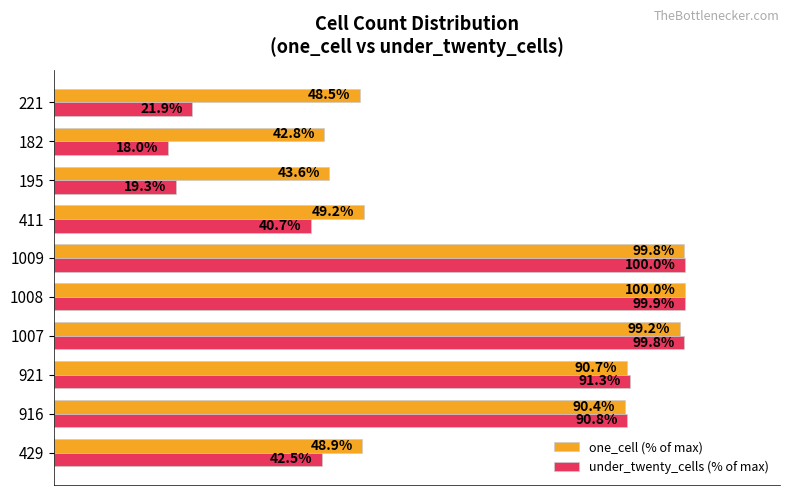

List the labels in order of one_cell (% of max) value, smallest first.

182, 195, 221, 429, 411, 916, 921, 1007, 1009, 1008